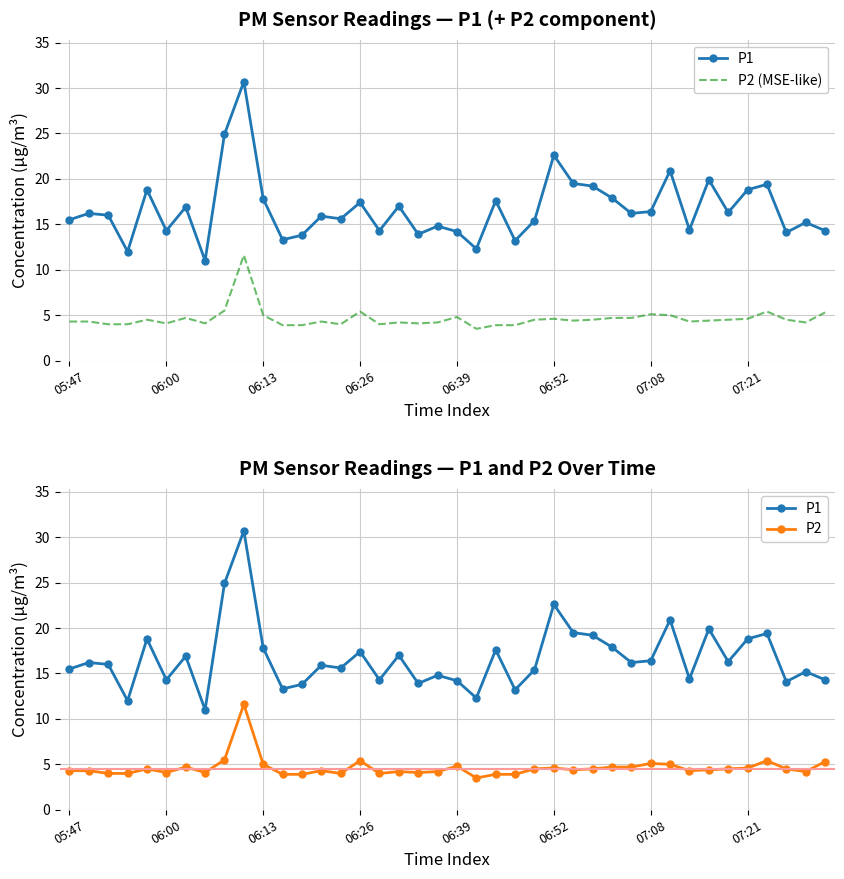

At how many categories does at least one series exceed 21?

3